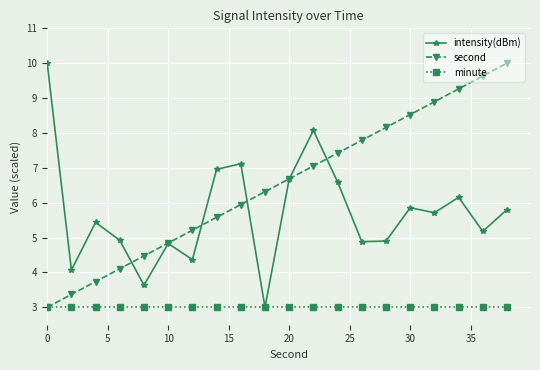

How many data points does each series have?

20